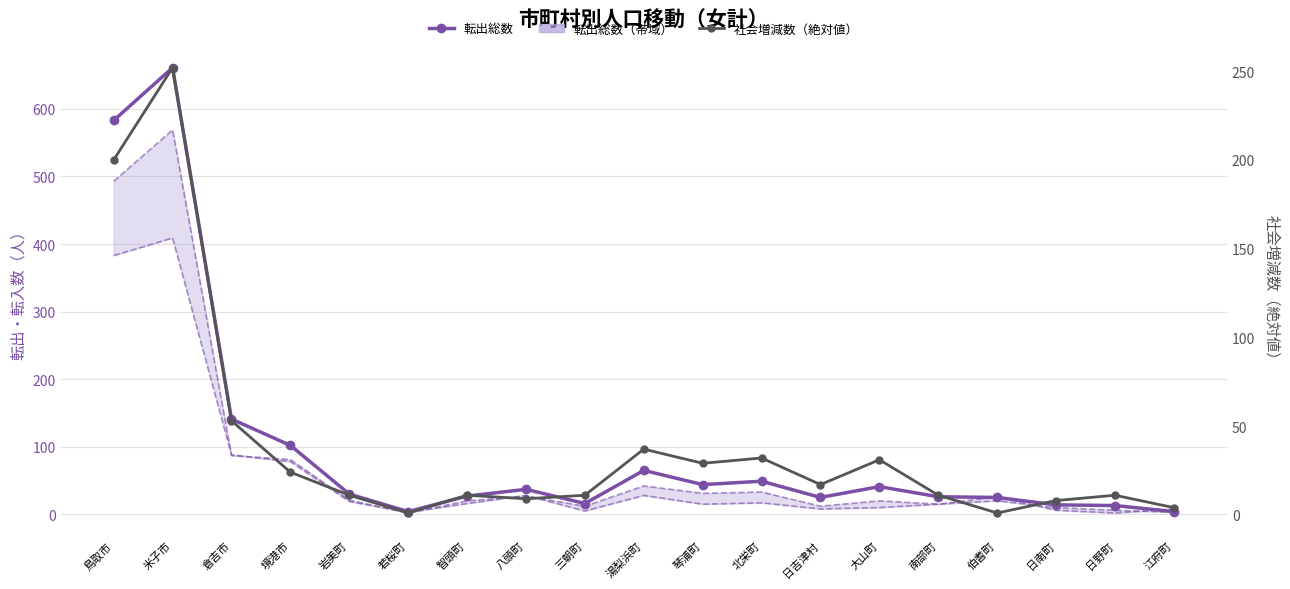

List the series in order of their overall mean, highest first.

転出総数（主線）, 社会増減数（絶対値）